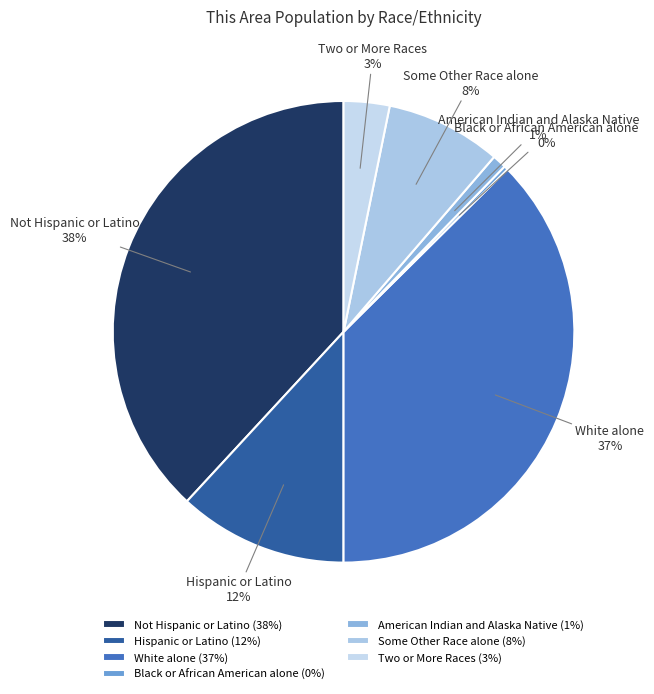

True or false: Two or More Races accounts for 3% of the total.

True